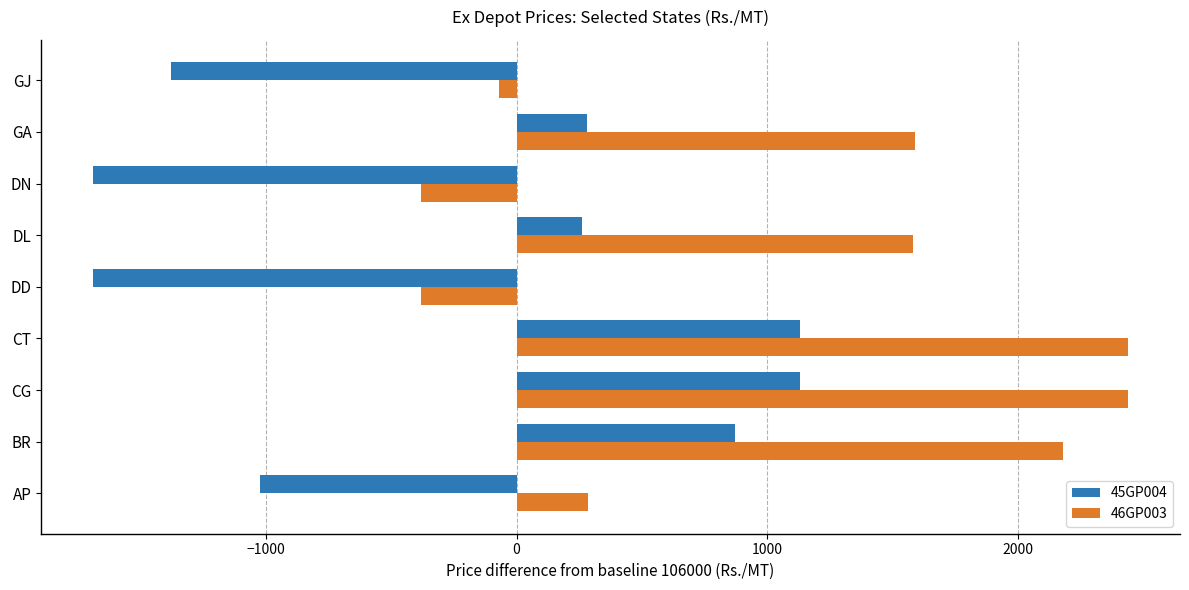

What are all the series names shown in the legend?

45GP004, 46GP003